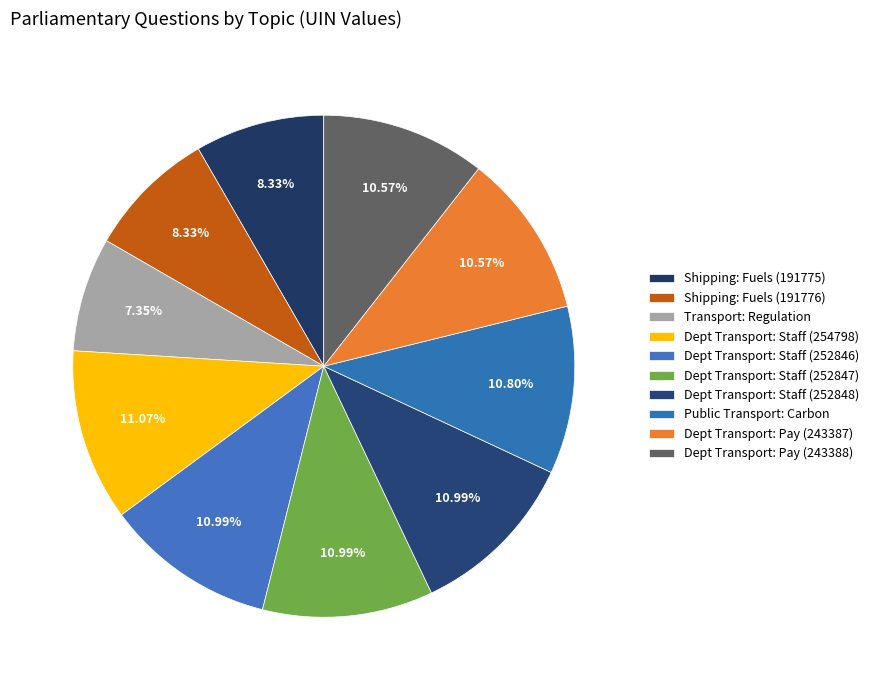

Which category has the biggest portion of the pie?

Dept Transport: Staff (254798)